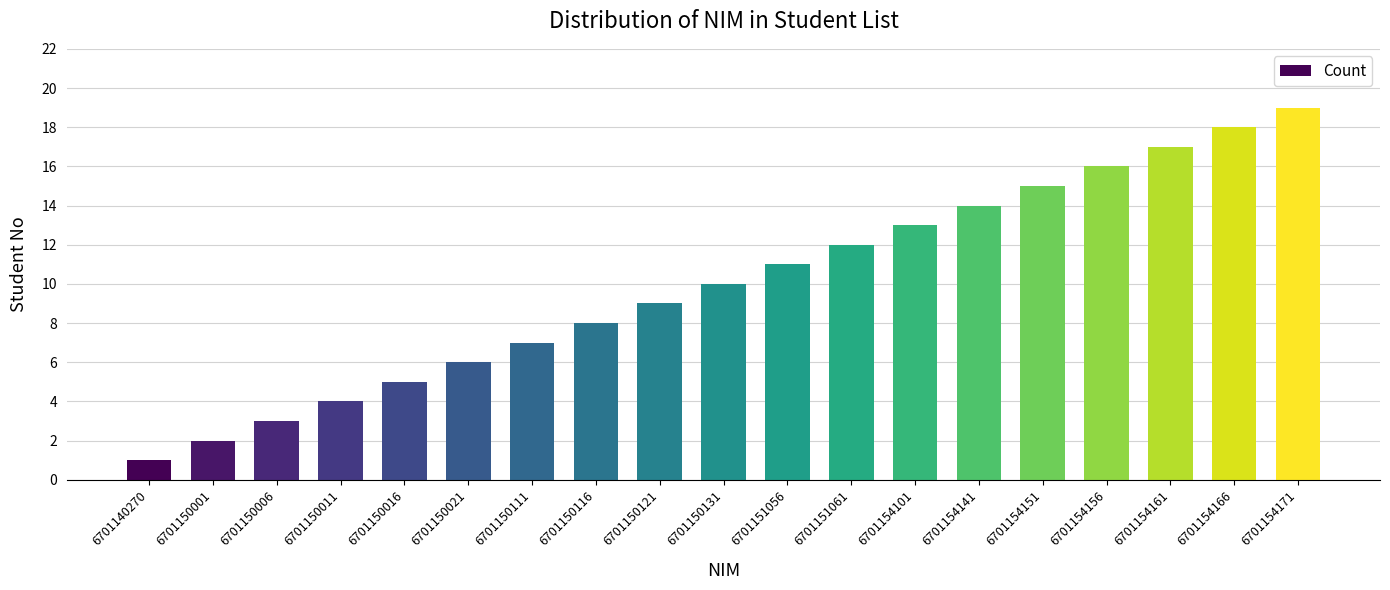

Does the chart contain any negative values?

No